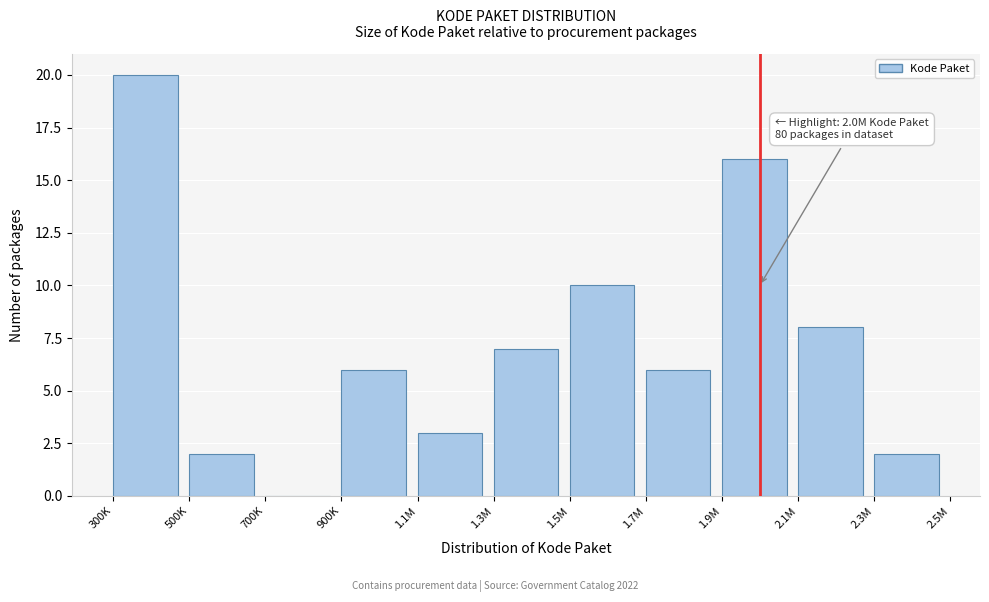

Reading left to right, transcribe all the data shown in this chart.

300K=20	500K=2	700K=0	900K=6	1.1M=3	1.3M=7	1.5M=10	1.7M=6	1.9M=16	2.1M=8	2.3M=2